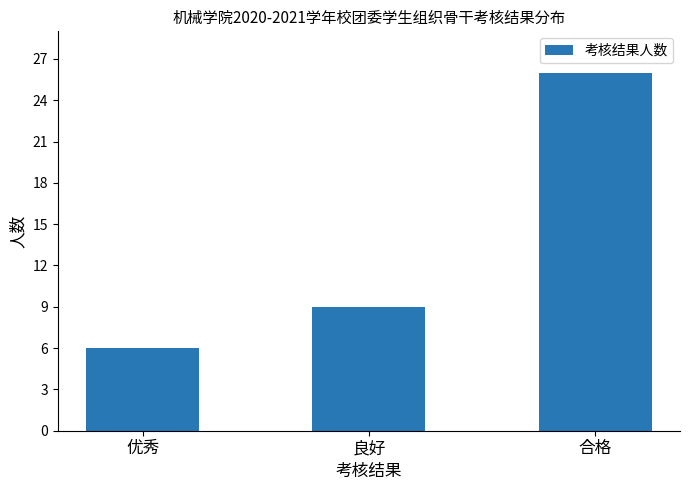

Reading right to left, extract all data points from this chart.

合格=26	良好=9	优秀=6